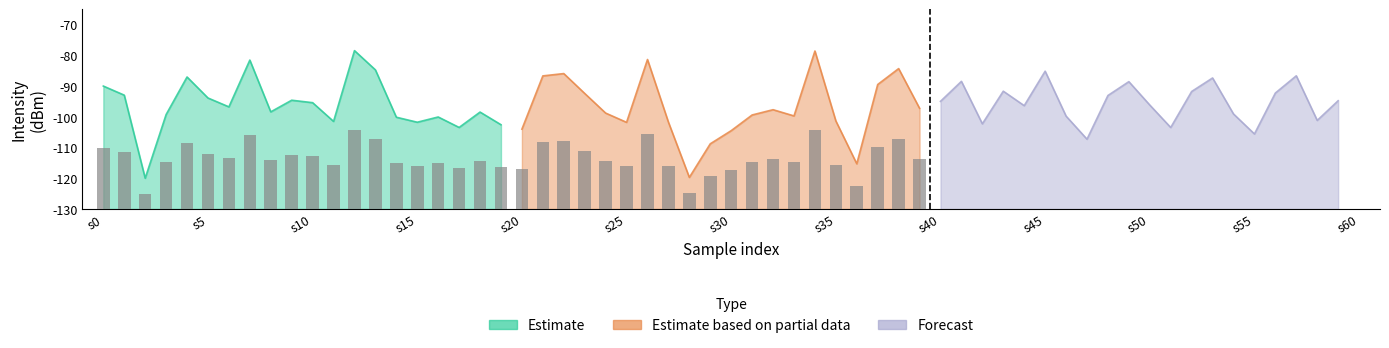

Does the chart contain stacked bars?

No